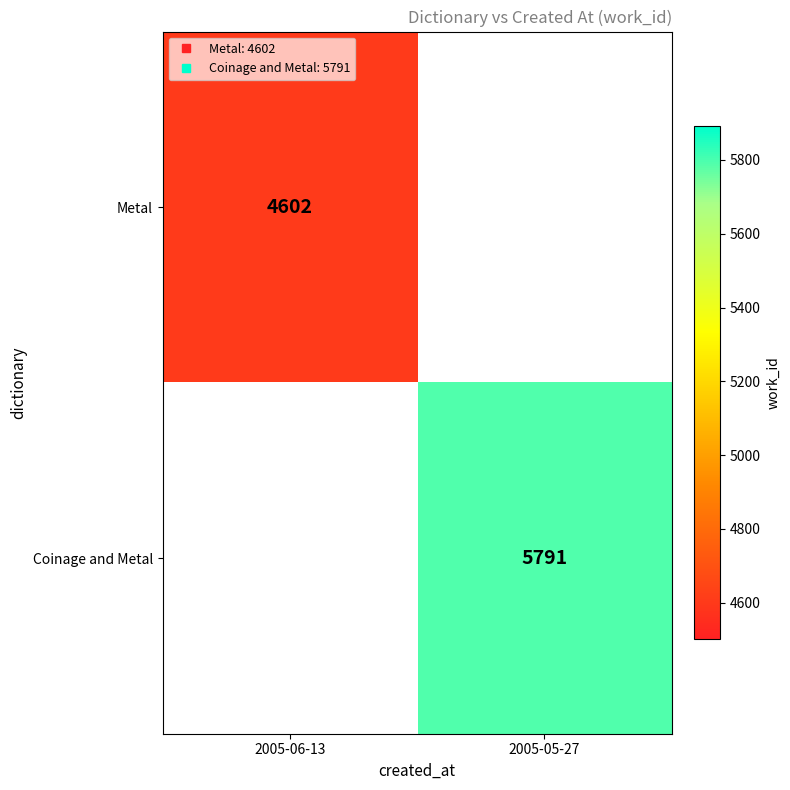

Which category has the lowest value in the Coinage and Metal series?

2005-06-13